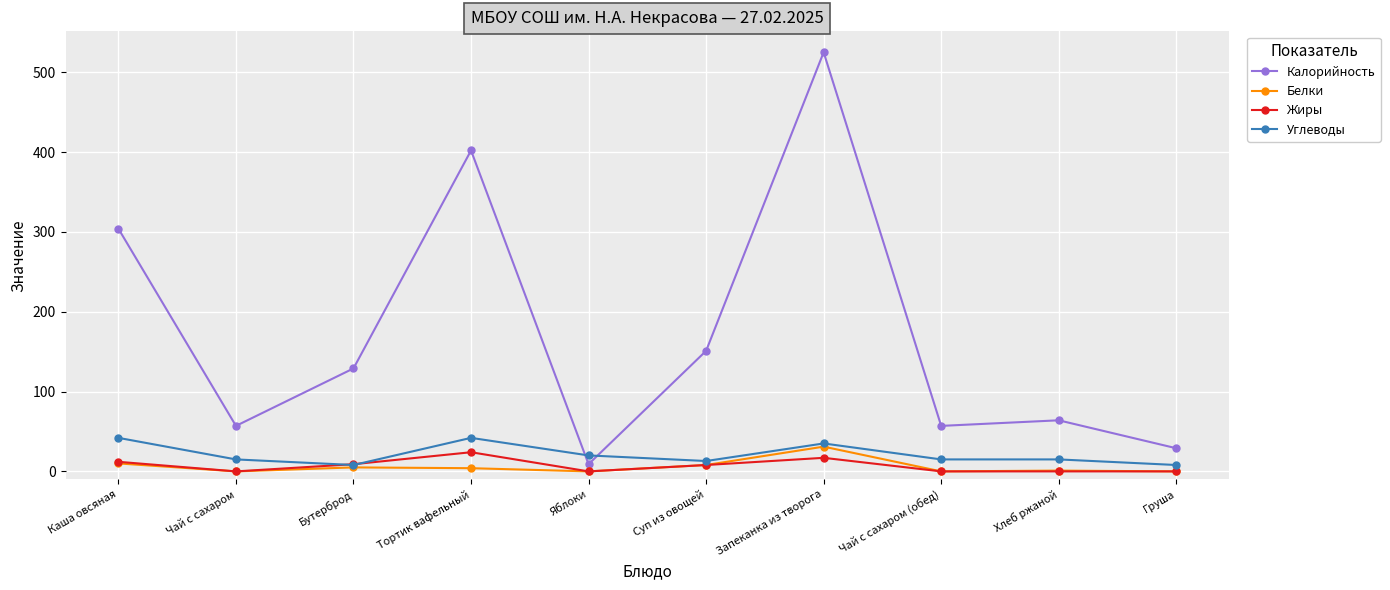

Where do Углеводы and Калорийность first cross each other?

Тортик вафельный and Яблоки